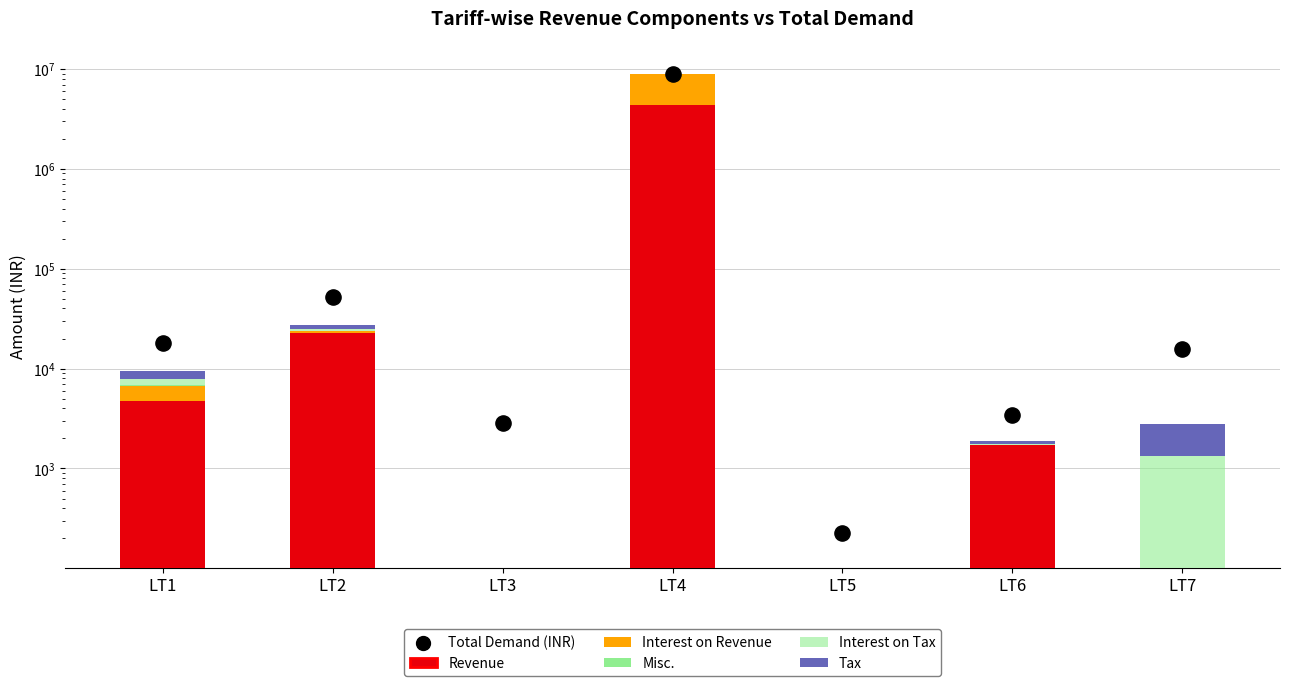

What are all the series names shown in the legend?

Revenue, Interest on Revenue, Misc., Interest on Tax, Tax, Total Demand (INR)